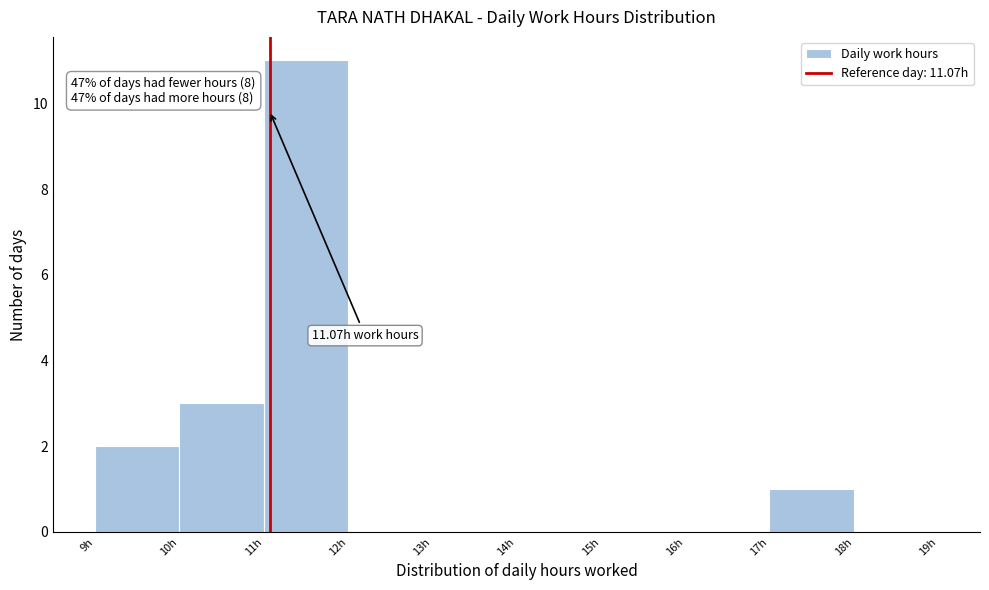

Which range on the x-axis has the tallest bar?

11 to 12